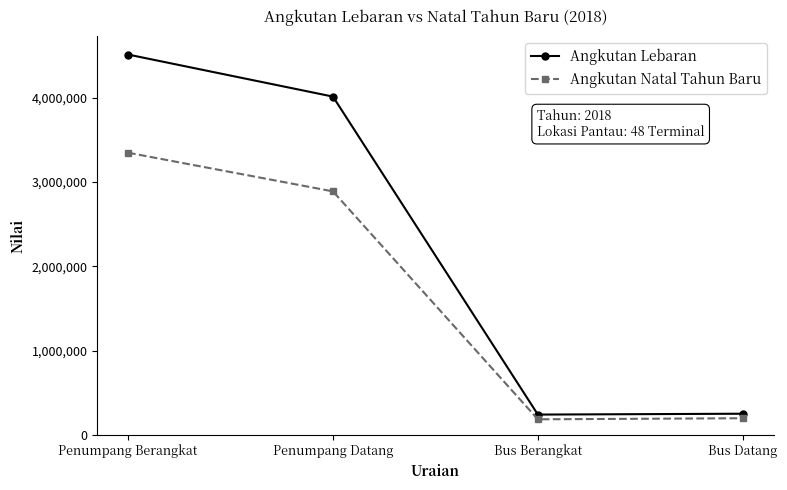

What is the approximate value of Angkutan Natal Tahun Baru at Penumpang Datang, to the nearest 50?

2887400